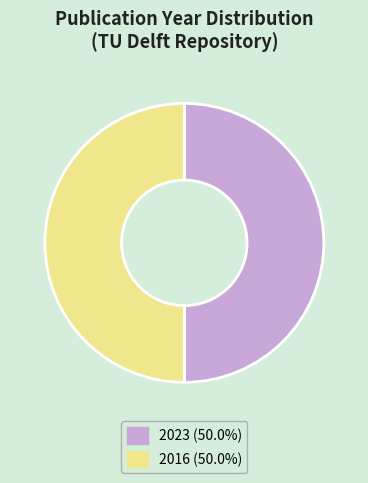

Do 2023 (50.0%) and 2016 (50.0%) together represent more than half of the pie?

Yes